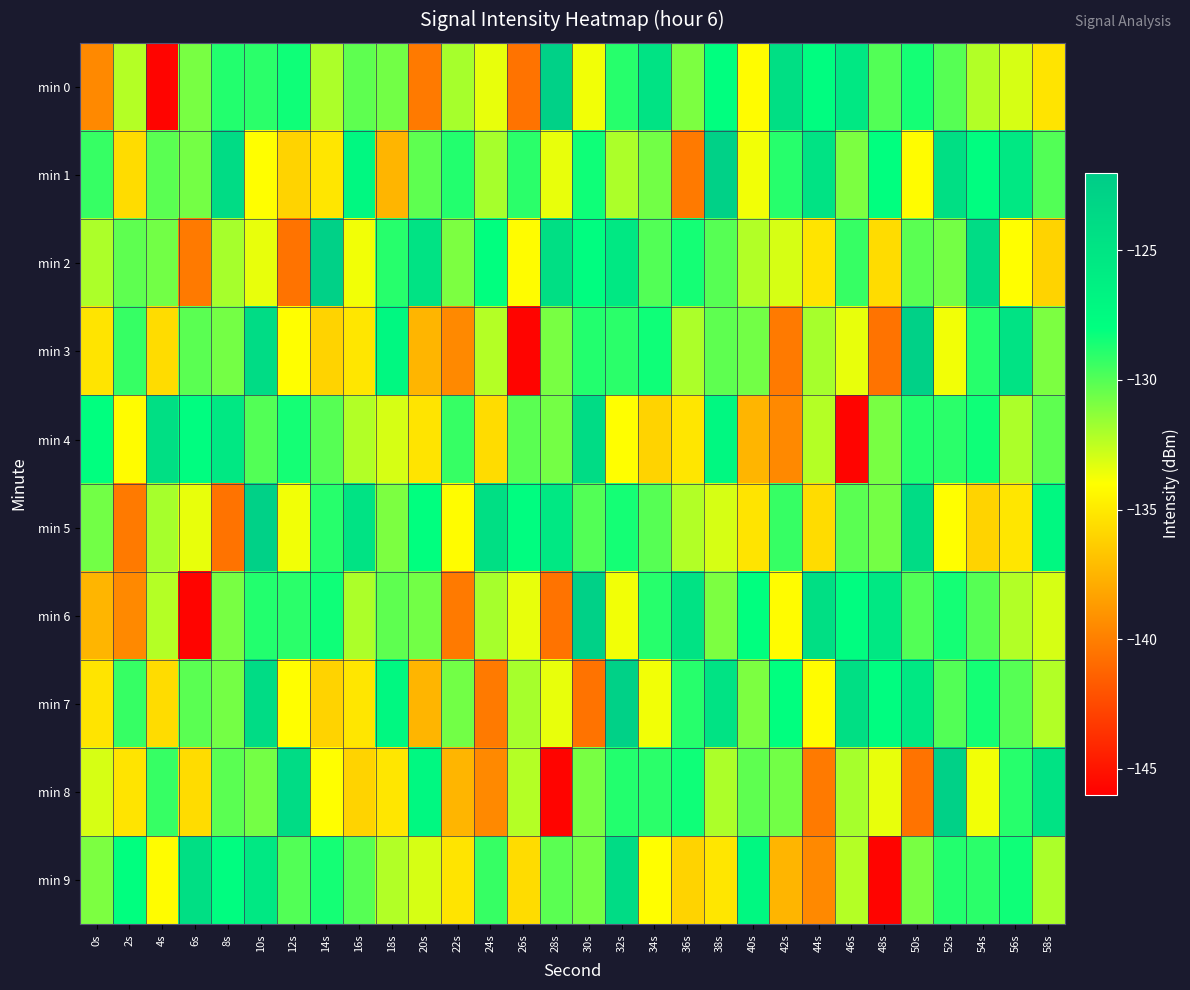

Reading right to left, list all the values displayed in this chart.

min 0: 58s=-135.2	56s=-133.1	54s=-132.2	52s=-130.0	50s=-128.5	48s=-129.9	46s=-125.4	44s=-127.8	42s=-124.4	40s=-134.1	38s=-128.0	36s=-130.9	34s=-124.8	32s=-128.9	30s=-133.7	28s=-122.7	26s=-140.6	24s=-133.5	22s=-131.9	20s=-140.3	18s=-130.7	16s=-130.2	14s=-132.1	12s=-128.4	10s=-129.0	8s=-128.8	6s=-130.8	4s=-145.8	2s=-132.2	0s=-139.6
min 1: 58s=-129.9	56s=-125.4	54s=-127.8	52s=-124.4	50s=-134.1	48s=-128.0	46s=-130.9	44s=-124.8	42s=-128.9	40s=-133.7	38s=-122.7	36s=-140.3	34s=-130.7	32s=-132.1	30s=-128.4	28s=-133.5	26s=-129.0	24s=-131.9	22s=-128.8	20s=-130.2	18s=-137.5	16s=-127.2	14s=-135.1	12s=-136.0	10s=-134.0	8s=-124.0	6s=-130.8	4s=-130.1	2s=-135.6	0s=-129.3
min 2: 58s=-136.0	56s=-134.0	54s=-124.0	52s=-130.8	50s=-130.1	48s=-135.6	46s=-129.3	44s=-135.2	42s=-133.1	40s=-132.2	38s=-130.0	36s=-128.5	34s=-129.9	32s=-125.4	30s=-127.8	28s=-124.4	26s=-134.1	24s=-128.0	22s=-130.9	20s=-124.8	18s=-128.9	16s=-133.7	14s=-122.7	12s=-140.6	10s=-133.5	8s=-131.9	6s=-140.3	4s=-130.7	2s=-130.2	0s=-132.1
min 3: 58s=-130.9	56s=-124.8	54s=-128.9	52s=-133.7	50s=-122.7	48s=-140.6	46s=-133.5	44s=-131.9	42s=-140.3	40s=-130.7	38s=-130.2	36s=-132.1	34s=-128.4	32s=-129.0	30s=-128.8	28s=-130.8	26s=-145.8	24s=-132.2	22s=-139.6	20s=-137.5	18s=-127.2	16s=-135.1	14s=-136.0	12s=-134.0	10s=-124.0	8s=-130.8	6s=-130.1	4s=-135.6	2s=-129.3	0s=-135.2
min 4: 58s=-130.2	56s=-132.1	54s=-128.4	52s=-129.0	50s=-128.8	48s=-130.8	46s=-145.8	44s=-132.2	42s=-139.6	40s=-137.5	38s=-127.2	36s=-135.1	34s=-136.0	32s=-134.0	30s=-124.0	28s=-130.8	26s=-130.1	24s=-135.6	22s=-129.3	20s=-135.2	18s=-133.1	16s=-132.2	14s=-130.0	12s=-128.5	10s=-129.9	8s=-125.4	6s=-127.8	4s=-124.4	2s=-134.1	0s=-128.0
min 5: 58s=-127.2	56s=-135.1	54s=-136.0	52s=-134.0	50s=-124.0	48s=-130.8	46s=-130.1	44s=-135.6	42s=-129.3	40s=-135.2	38s=-133.1	36s=-132.2	34s=-130.0	32s=-128.5	30s=-129.9	28s=-125.4	26s=-127.8	24s=-124.4	22s=-134.1	20s=-128.0	18s=-130.9	16s=-124.8	14s=-128.9	12s=-133.7	10s=-122.7	8s=-140.6	6s=-133.5	4s=-131.9	2s=-140.3	0s=-130.7
min 6: 58s=-133.1	56s=-132.2	54s=-130.0	52s=-128.5	50s=-129.9	48s=-125.4	46s=-127.8	44s=-124.4	42s=-134.1	40s=-128.0	38s=-130.9	36s=-124.8	34s=-128.9	32s=-133.7	30s=-122.7	28s=-140.6	26s=-133.5	24s=-131.9	22s=-140.3	20s=-130.7	18s=-130.2	16s=-132.1	14s=-128.4	12s=-129.0	10s=-128.8	8s=-130.8	6s=-145.8	4s=-132.2	2s=-139.6	0s=-137.5
min 7: 58s=-132.2	56s=-130.0	54s=-128.5	52s=-129.9	50s=-125.4	48s=-127.8	46s=-124.4	44s=-134.1	42s=-128.0	40s=-130.9	38s=-124.8	36s=-128.9	34s=-133.7	32s=-122.7	30s=-140.6	28s=-133.5	26s=-131.9	24s=-140.3	22s=-130.7	20s=-137.5	18s=-127.2	16s=-135.1	14s=-136.0	12s=-134.0	10s=-124.0	8s=-130.8	6s=-130.1	4s=-135.6	2s=-129.3	0s=-135.2
min 8: 58s=-124.8	56s=-128.9	54s=-133.7	52s=-122.7	50s=-140.6	48s=-133.5	46s=-131.9	44s=-140.3	42s=-130.7	40s=-130.2	38s=-132.1	36s=-128.4	34s=-129.0	32s=-128.8	30s=-130.8	28s=-145.8	26s=-132.2	24s=-139.6	22s=-137.5	20s=-127.2	18s=-135.1	16s=-136.0	14s=-134.0	12s=-124.0	10s=-130.8	8s=-130.1	6s=-135.6	4s=-129.3	2s=-135.2	0s=-133.1
min 9: 58s=-132.1	56s=-128.4	54s=-129.0	52s=-128.8	50s=-130.8	48s=-145.8	46s=-132.2	44s=-139.6	42s=-137.5	40s=-127.2	38s=-135.1	36s=-136.0	34s=-134.0	32s=-124.0	30s=-130.8	28s=-130.1	26s=-135.6	24s=-129.3	22s=-135.2	20s=-133.1	18s=-132.2	16s=-130.0	14s=-128.5	12s=-129.9	10s=-125.4	8s=-127.8	6s=-124.4	4s=-134.1	2s=-128.0	0s=-130.9